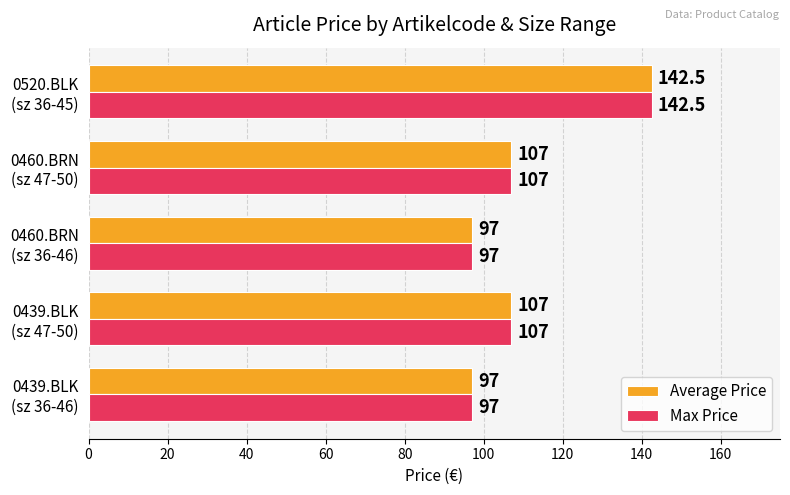

What is the lowest value of the Max Price series?

97.0